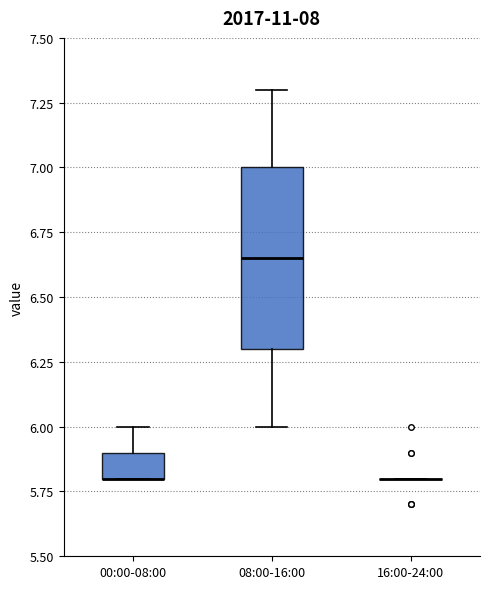

Which box is the tallest, from its lower edge to its upper edge?

08:00-16:00